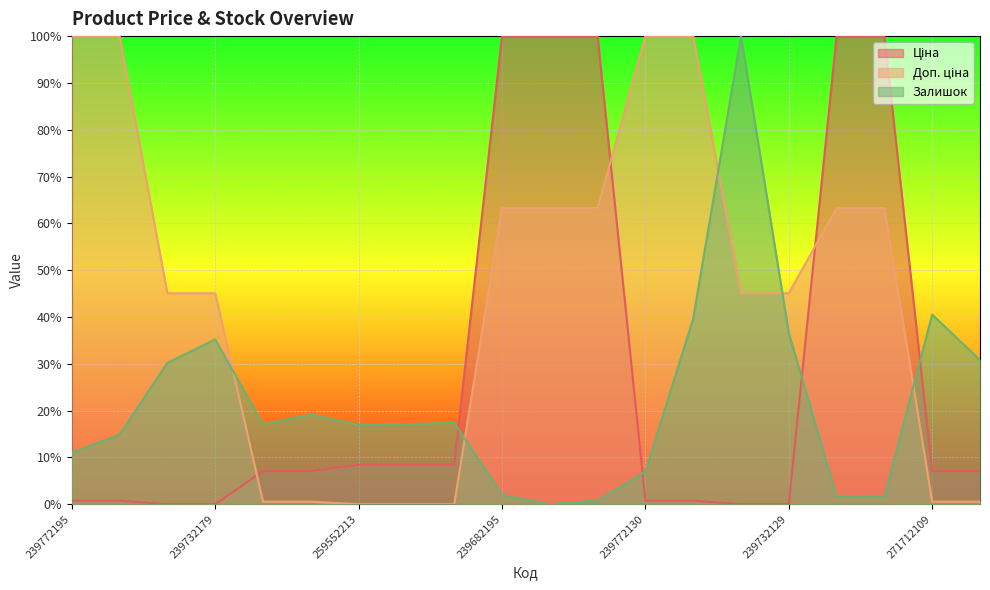

What is the difference between the second highest and minimum values in the Ціна series?

100.0